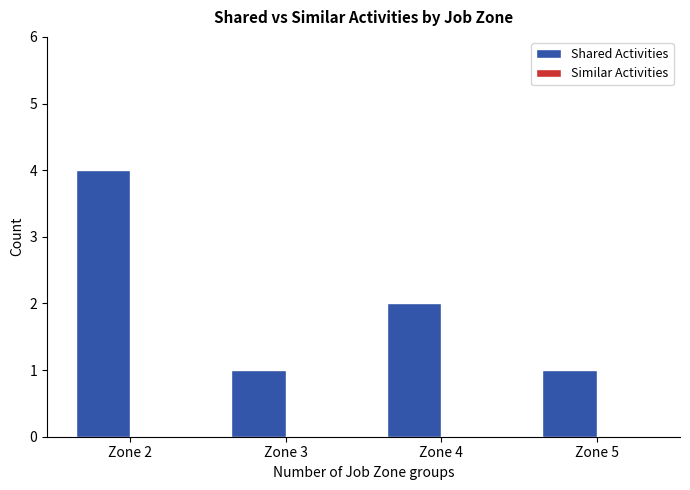

What is the change in value from Zone 2 to Zone 3?

-3